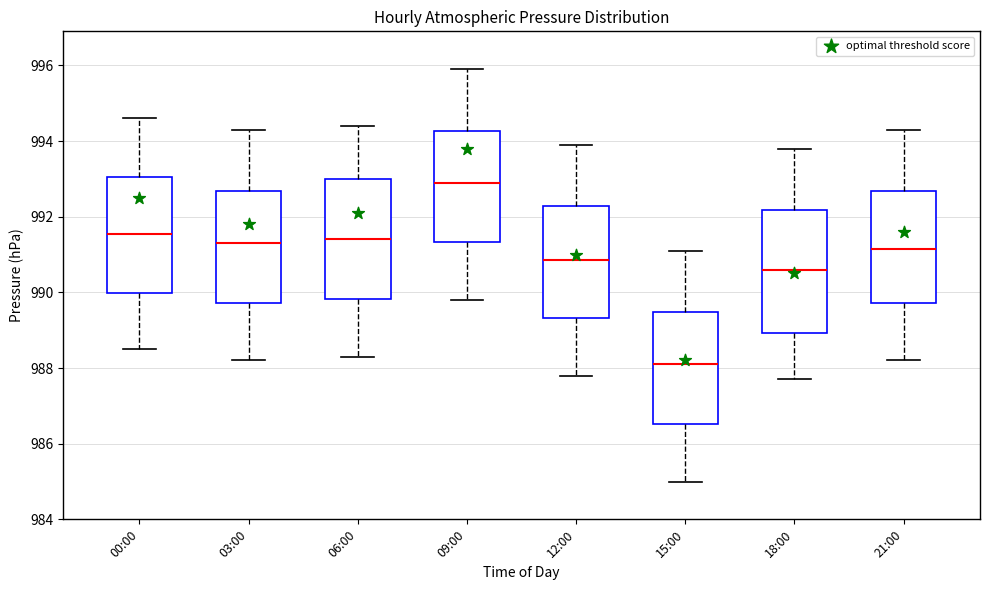

Reading left to right, read every box against the y-axis: the position of its median line, the range the box covers, and the ends of its whiskers. The values are not printed on the chart, so give them approximately, as read against the axis.

00:00: median 991.6, box 990.0 to 993.0, whiskers 988.6 to 994.6
03:00: median 991.4, box 989.8 to 992.6, whiskers 988.2 to 994.4
06:00: median 991.4, box 989.8 to 993.0, whiskers 988.4 to 994.4
09:00: median 993.0, box 991.4 to 994.2, whiskers 989.8 to 996.0
12:00: median 990.8, box 989.4 to 992.2, whiskers 987.8 to 994.0
15:00: median 988.2, box 986.6 to 989.4, whiskers 985.0 to 991.2
18:00: median 990.6, box 989.0 to 992.2, whiskers 987.8 to 993.8
21:00: median 991.2, box 989.8 to 992.6, whiskers 988.2 to 994.4